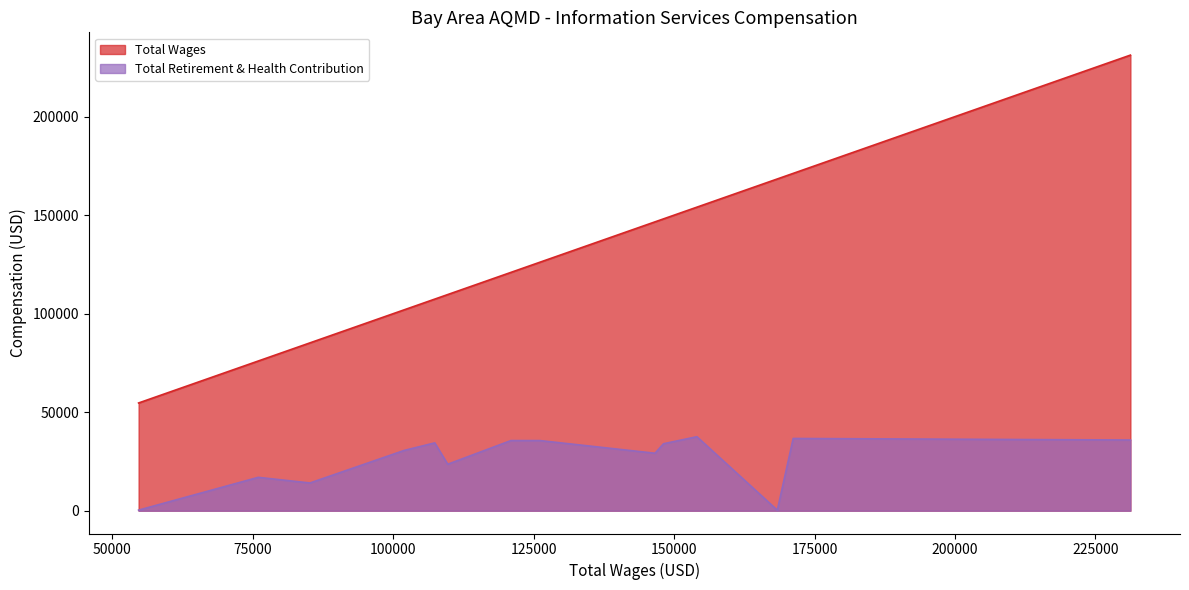

In Total Retirement & Health Contribution, how many points are lower than both neighbors (excluding endpoints)?

4